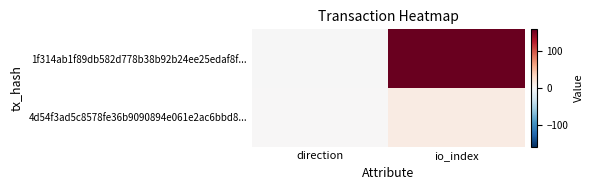

Reading left to right, list all the values displayed in this chart.

1f314ab1f89db582d778b38b92b24ee25edaf8f...: direction=-1	io_index=158
4d54f3ad5c8578fe36b9090894e061e2ac6bbd8...: direction=1	io_index=13